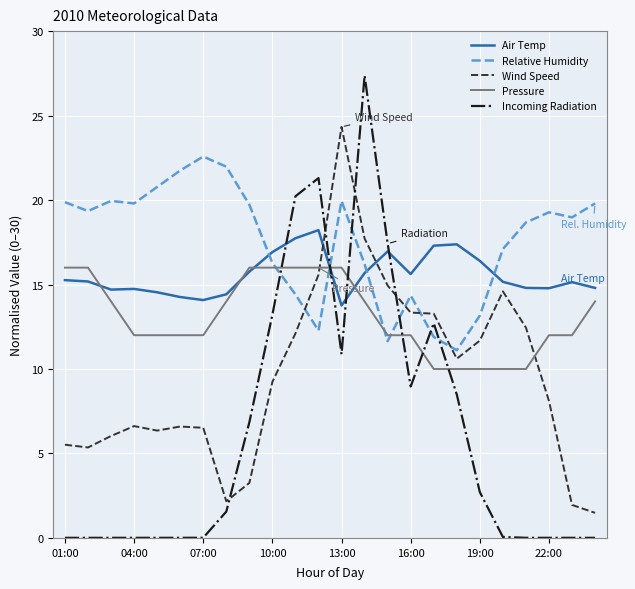

How many categories are shown in the chart?

24